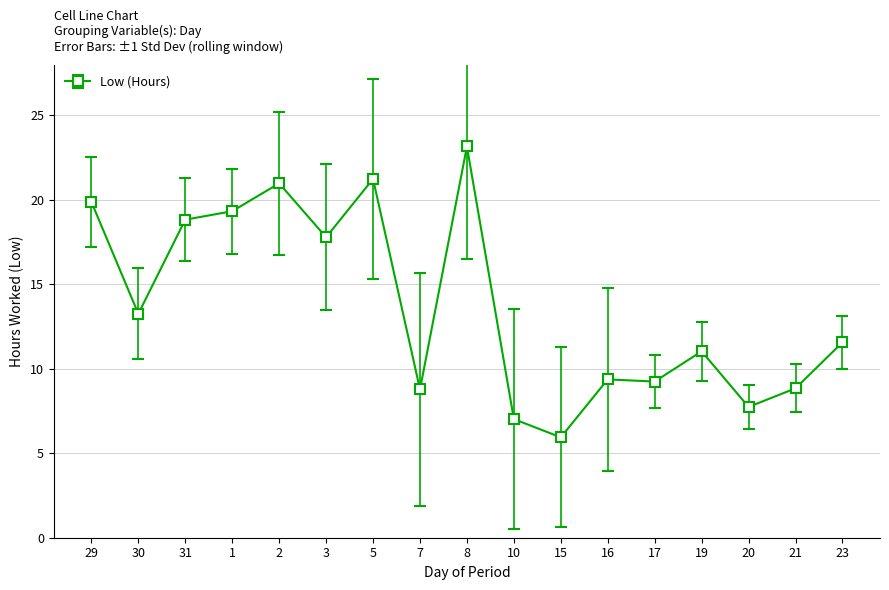

What is the value of the 11th point from the left?

5.9